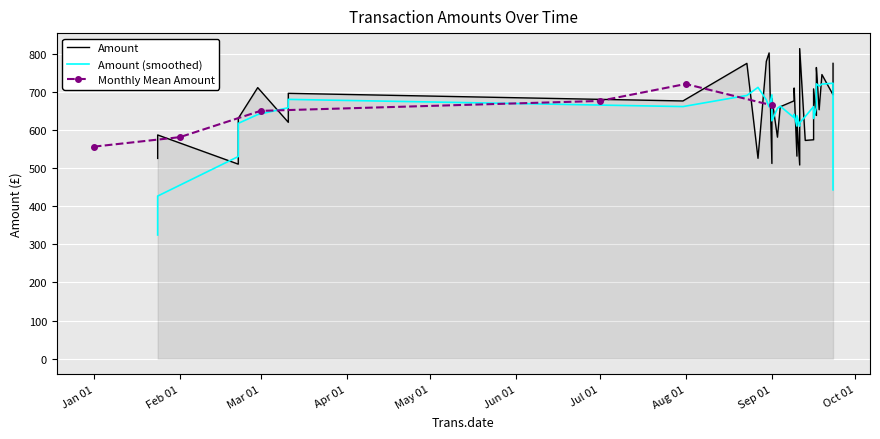

Between 20 and 0, which is larger?

20